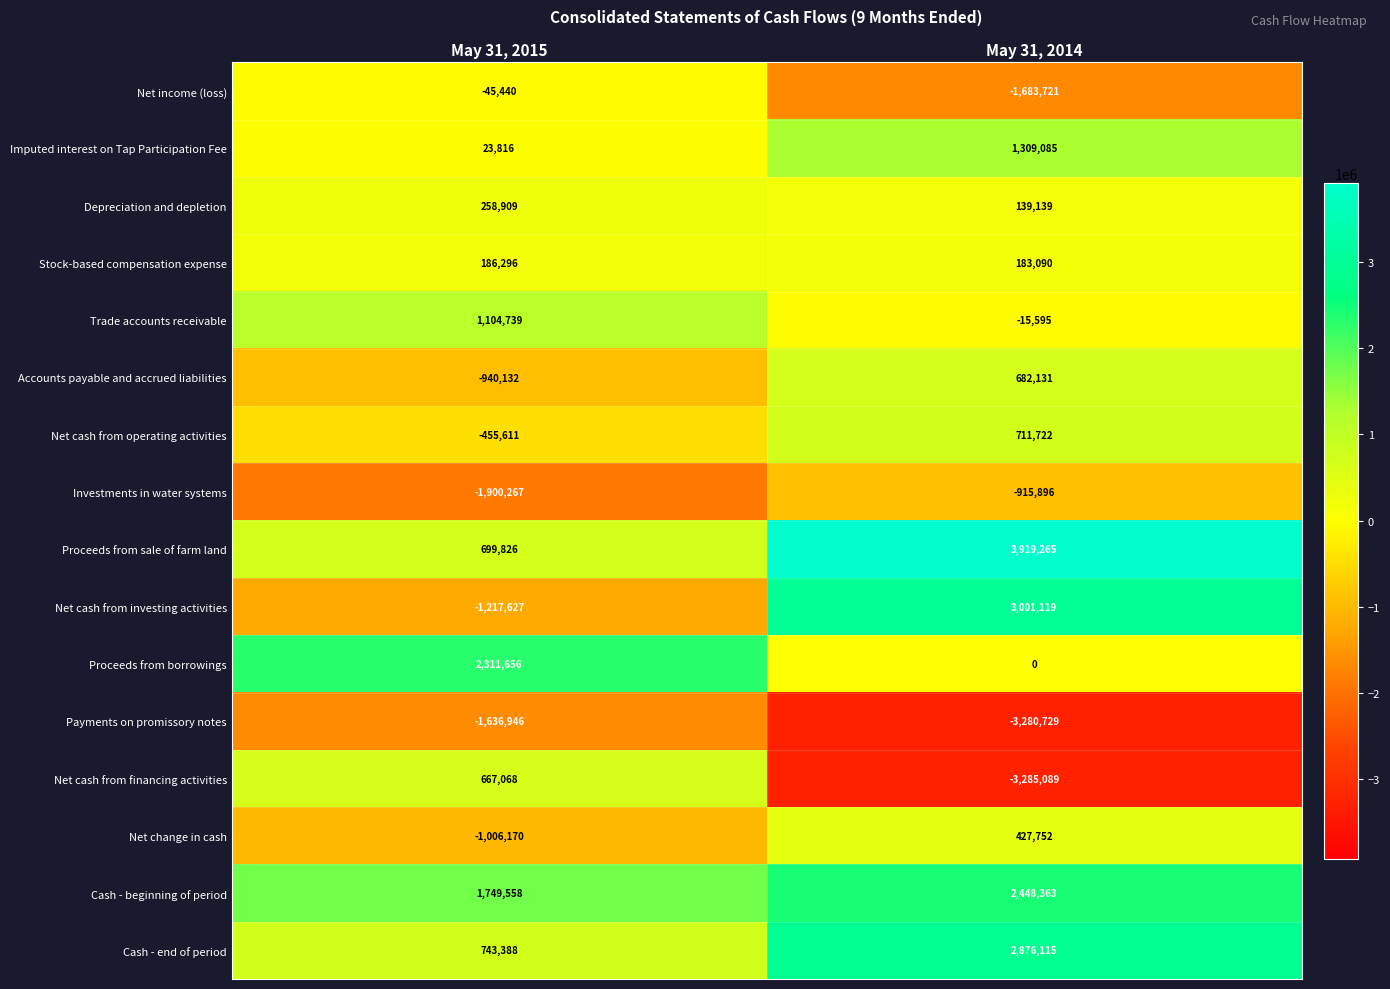

What is the difference between the Accounts payable and accrued liabilities values at May 31, 2014 and May 31, 2015?

1622263